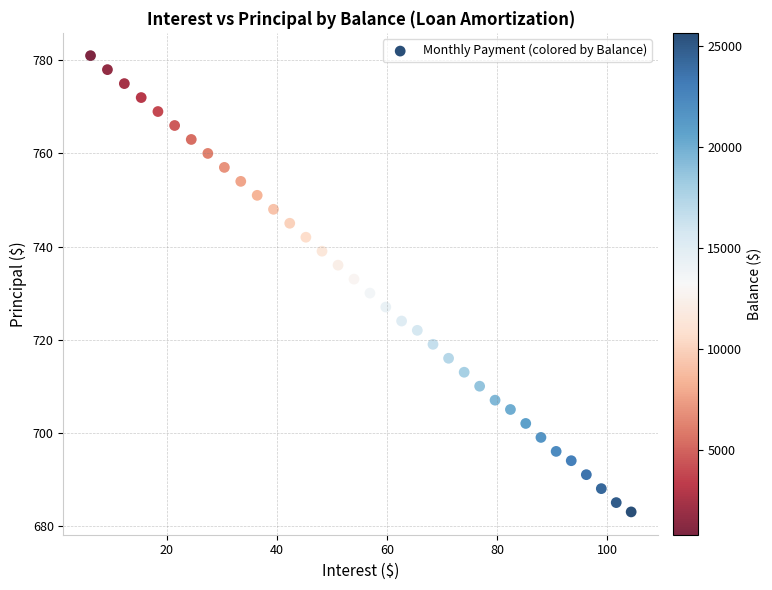

What is the range of Y values (max minus min)?

98